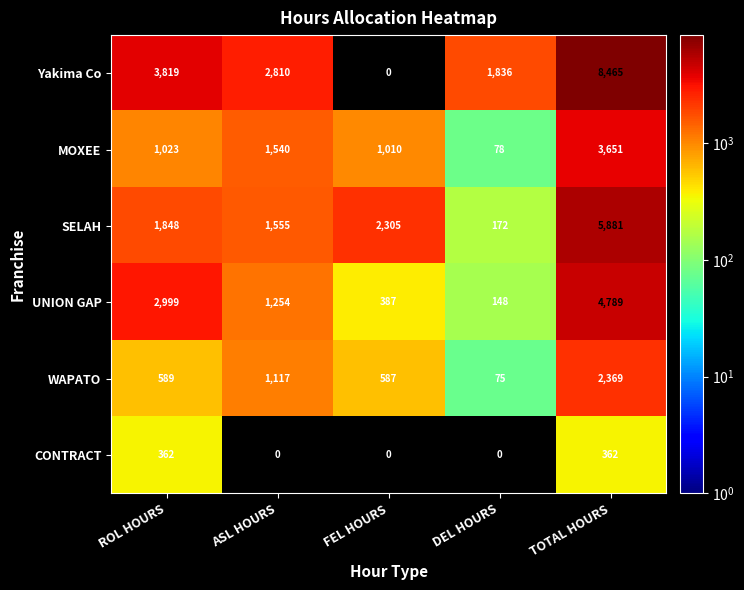

Reading left to right, list all the values displayed in this chart.

Yakima Co: ROL HOURS=3819	ASL HOURS=2810	FEL HOURS=0	DEL HOURS=1836	TOTAL HOURS=8465
MOXEE: ROL HOURS=1023	ASL HOURS=1540	FEL HOURS=1010	DEL HOURS=78	TOTAL HOURS=3651
SELAH: ROL HOURS=1848	ASL HOURS=1555	FEL HOURS=2305	DEL HOURS=172	TOTAL HOURS=5881
UNION GAP: ROL HOURS=2999	ASL HOURS=1254	FEL HOURS=387	DEL HOURS=148	TOTAL HOURS=4789
WAPATO: ROL HOURS=589	ASL HOURS=1117	FEL HOURS=587	DEL HOURS=75	TOTAL HOURS=2369
CONTRACT: ROL HOURS=362	ASL HOURS=0	FEL HOURS=0	DEL HOURS=0	TOTAL HOURS=362